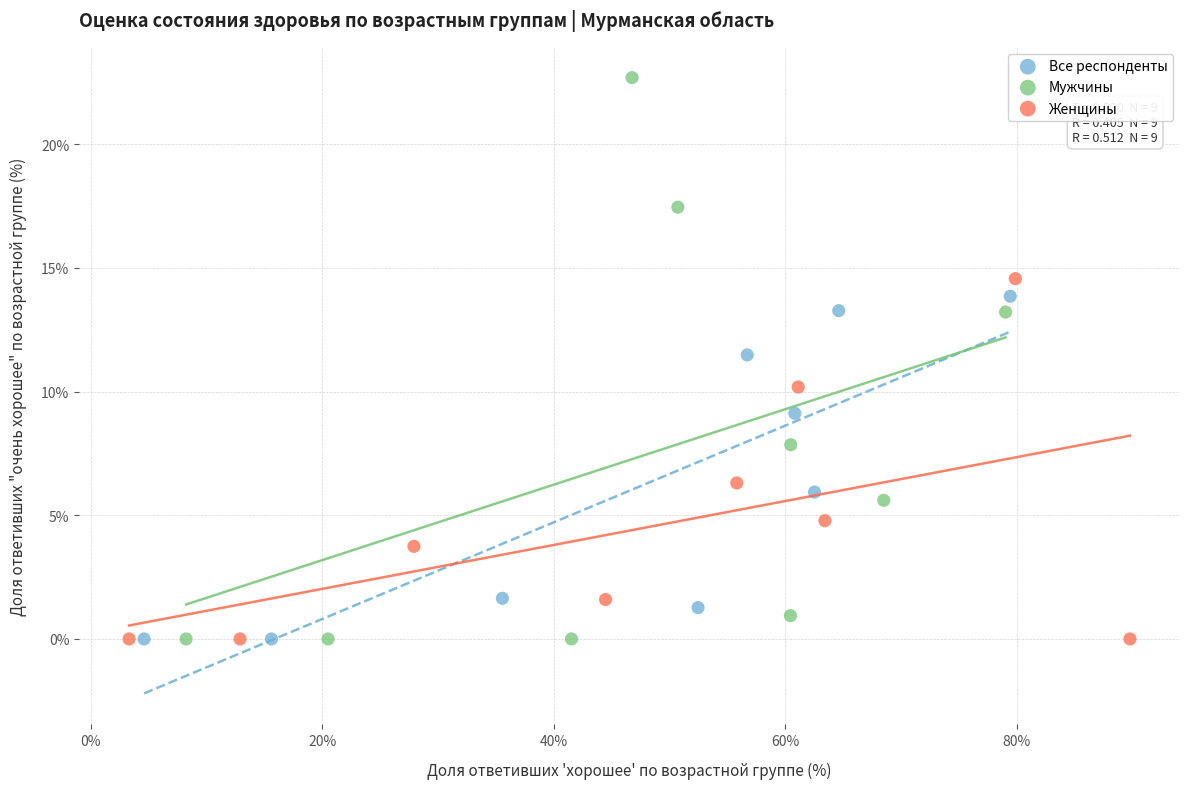

Which series contains the highest Y value?

Мужчины